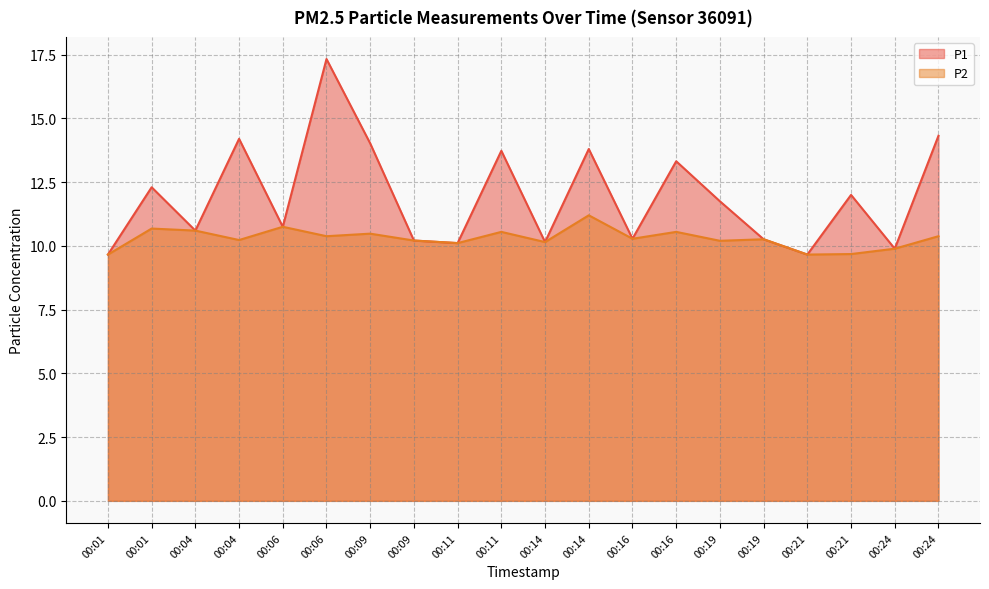

True or false: P2 and P1 cross at least once.

False